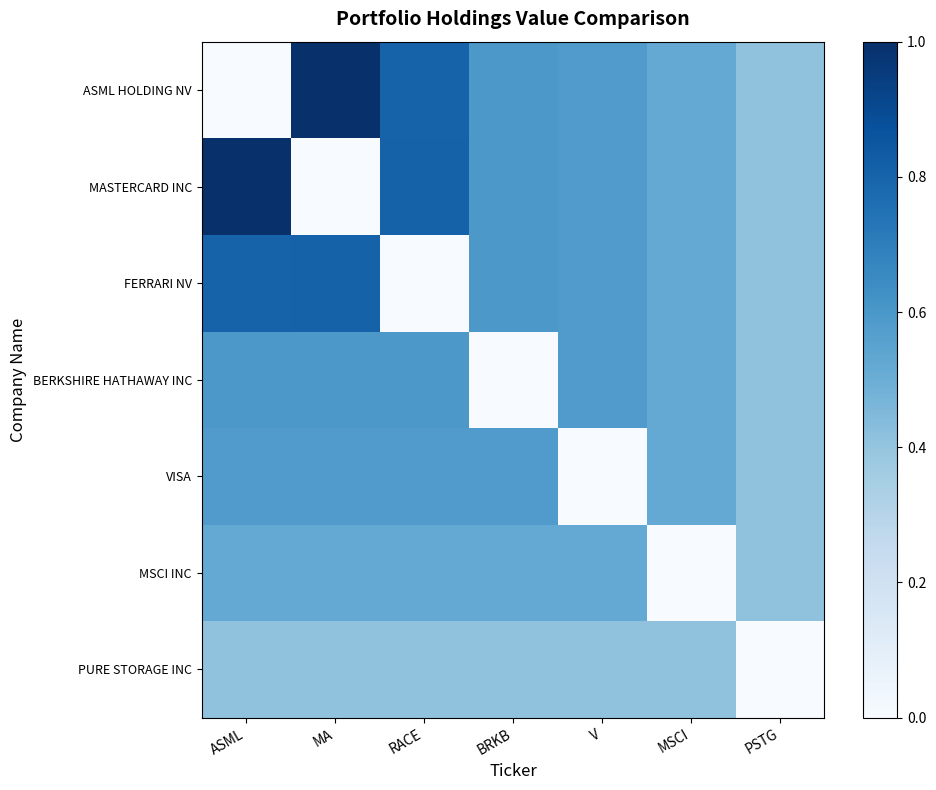

At which category does the chart reach its peak across all series?

MA